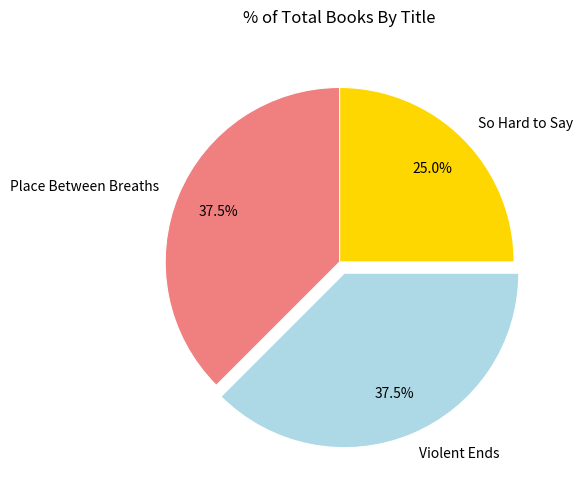

Approximately how many times larger is the value at So Hard to Say compared to Violent Ends?

0.7